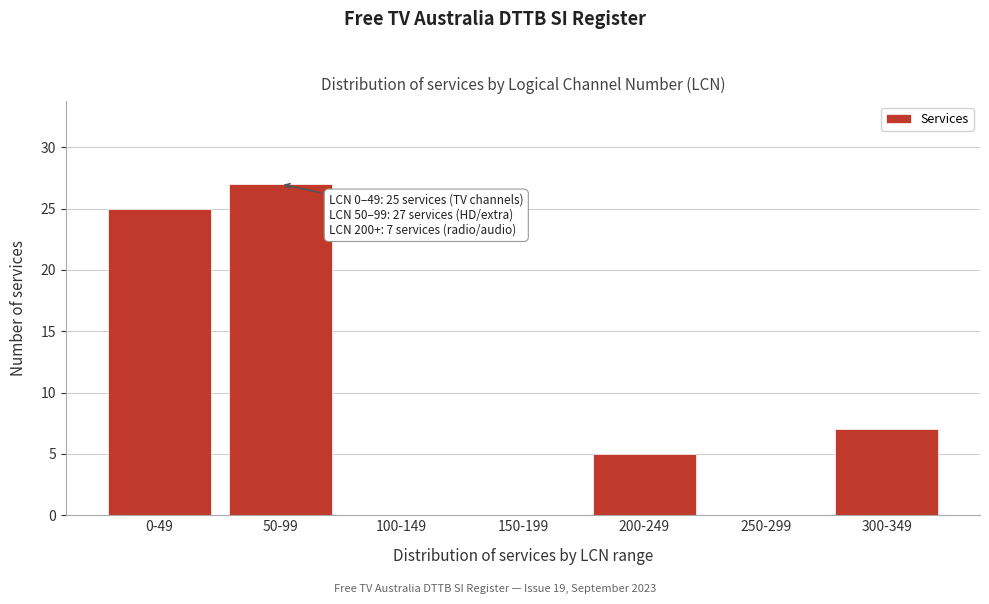

Reading left to right, transcribe all the data shown in this chart.

0-49=25	50-99=27	100-149=0	150-199=0	200-249=5	250-299=0	300-349=7